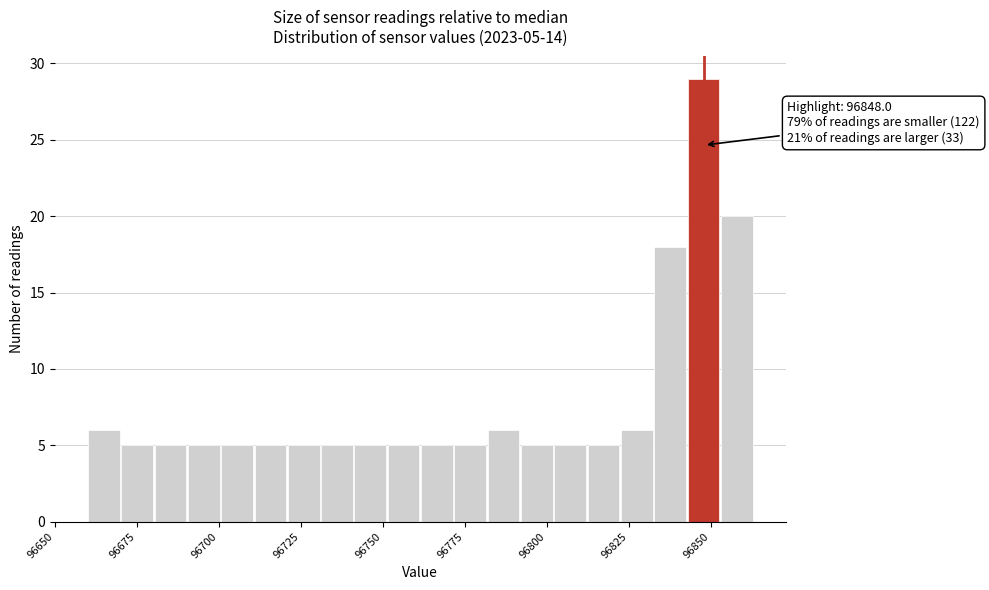

Read against the x-axis, roughly where is the centre of the tallest bar?

96850